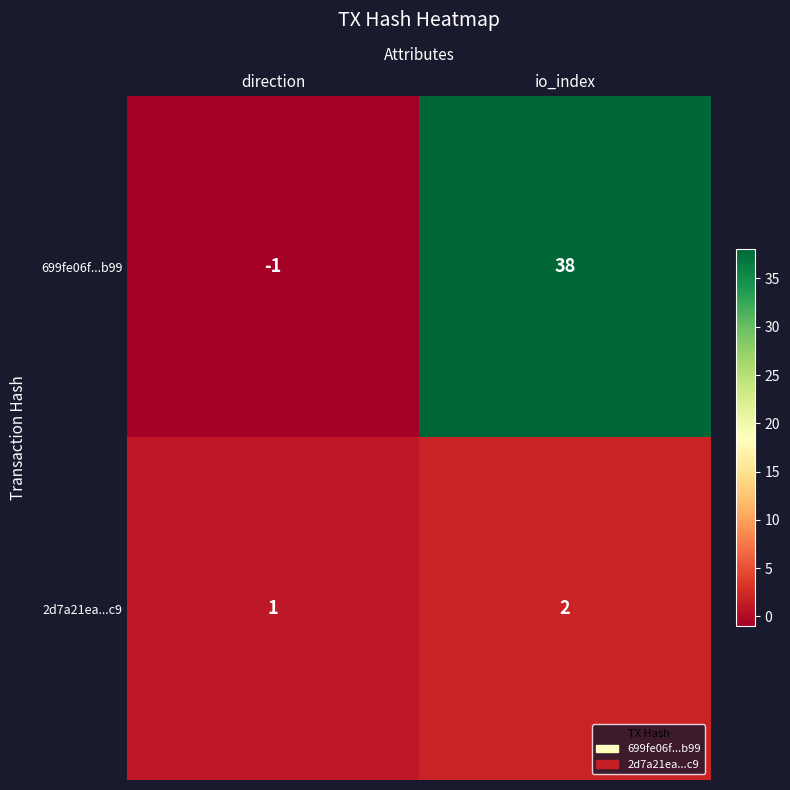

Which series changed the most between direction and io_index?

699fe06f...b99